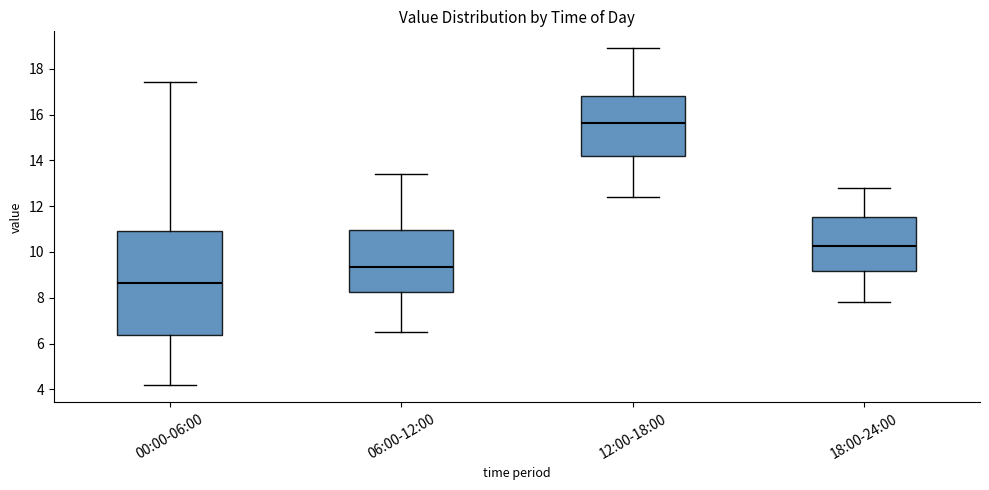

Which box has the highest median line?

12:00-18:00